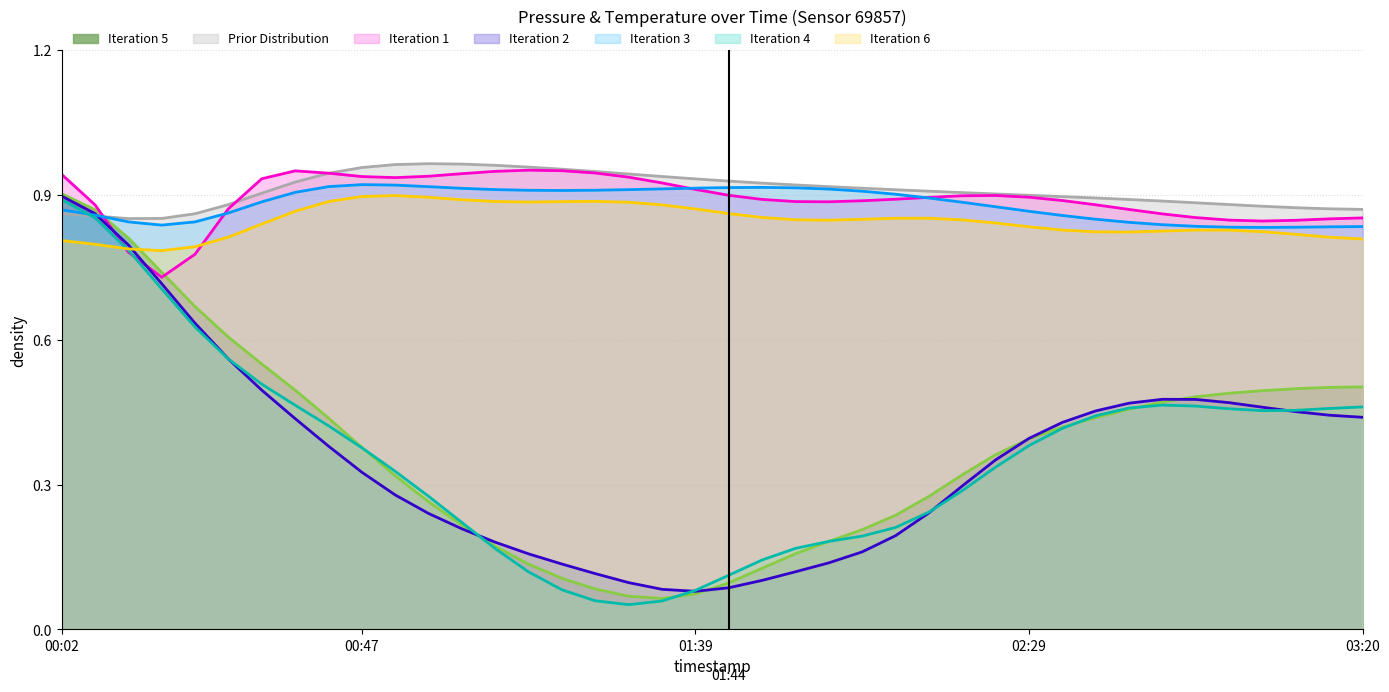

True or false: there are more than 2 points higher than both neighbors.

False